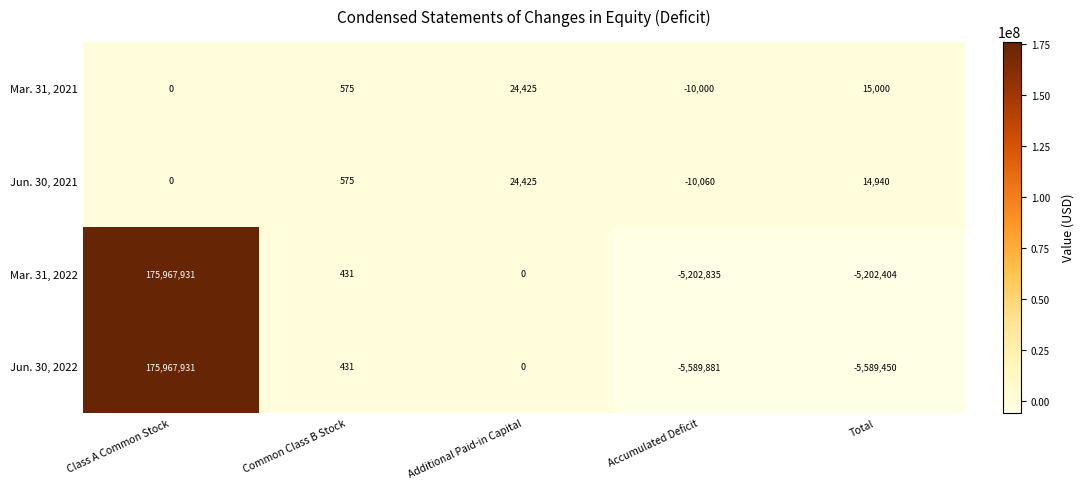

The value of Jun. 30, 2022 at Class A Common Stock is 175967931. True or false?

True